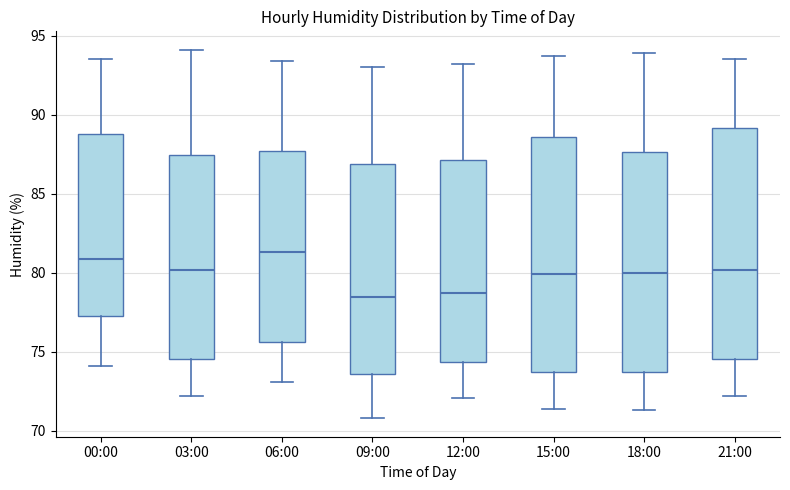

Reading left to right, read every box against the y-axis: the position of its median line, the range the box covers, and the ends of its whiskers. The values are not printed on the chart, so give them approximately, as read against the axis.

00:00: median 81.0, box 77.5 to 89.0, whiskers 74.0 to 93.5
03:00: median 80.0, box 74.5 to 87.5, whiskers 72.0 to 94.0
06:00: median 81.5, box 75.5 to 87.5, whiskers 73.0 to 93.5
09:00: median 78.5, box 73.5 to 87.0, whiskers 71.0 to 93.0
12:00: median 78.5, box 74.5 to 87.0, whiskers 72.0 to 93.0
15:00: median 80.0, box 73.5 to 88.5, whiskers 71.5 to 93.5
18:00: median 80.0, box 73.5 to 87.5, whiskers 71.5 to 94.0
21:00: median 80.0, box 74.5 to 89.0, whiskers 72.0 to 93.5